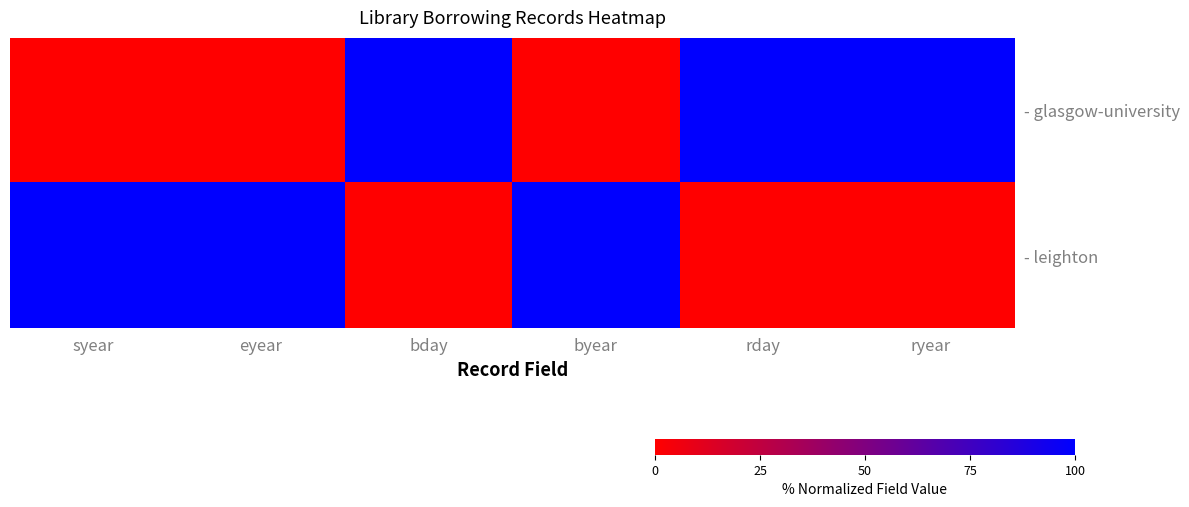

Reading left to right, extract all data points from this chart.

- glasgow-university: syear=0	eyear=0	bday=1	byear=0	rday=1	ryear=1
- leighton: syear=1	eyear=1	bday=0	byear=1	rday=0	ryear=0